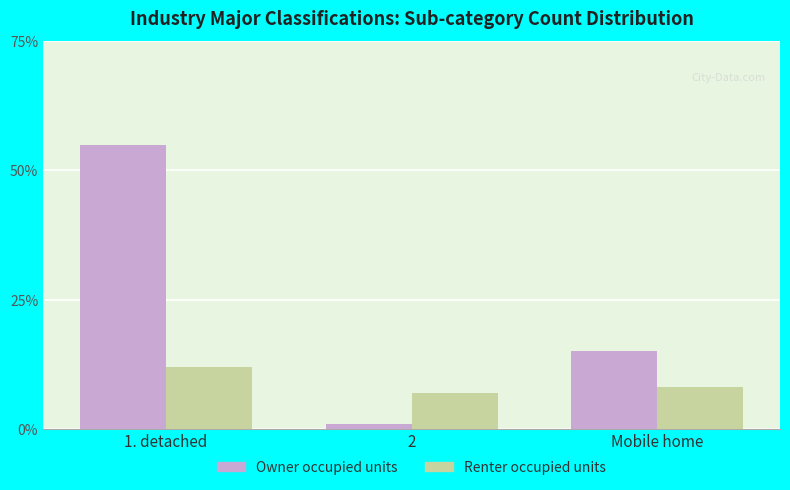

Is the value of Owner occupied units at 1. detached greater than the value of Renter occupied units at 2?

Yes